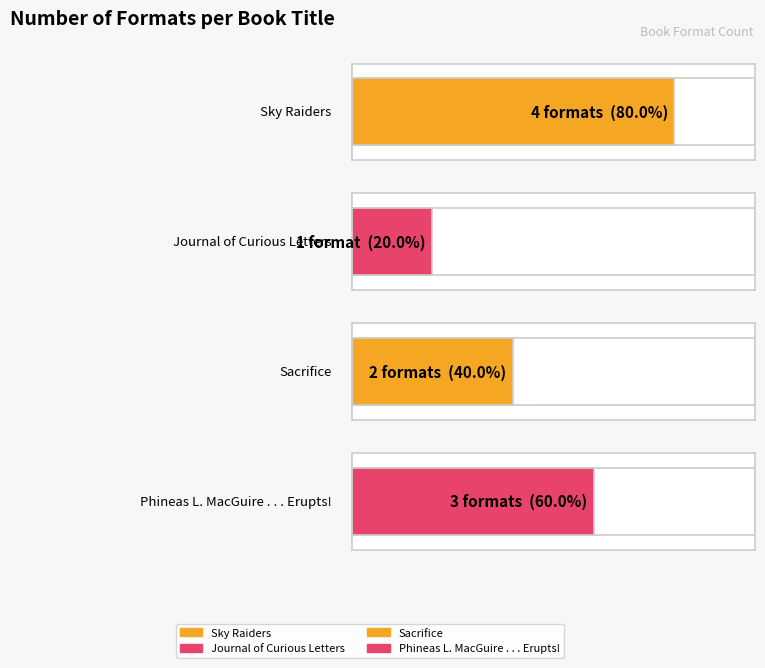

What is the label of the 1st bar from the right?

Phineas L. MacGuire . . . Erupts!